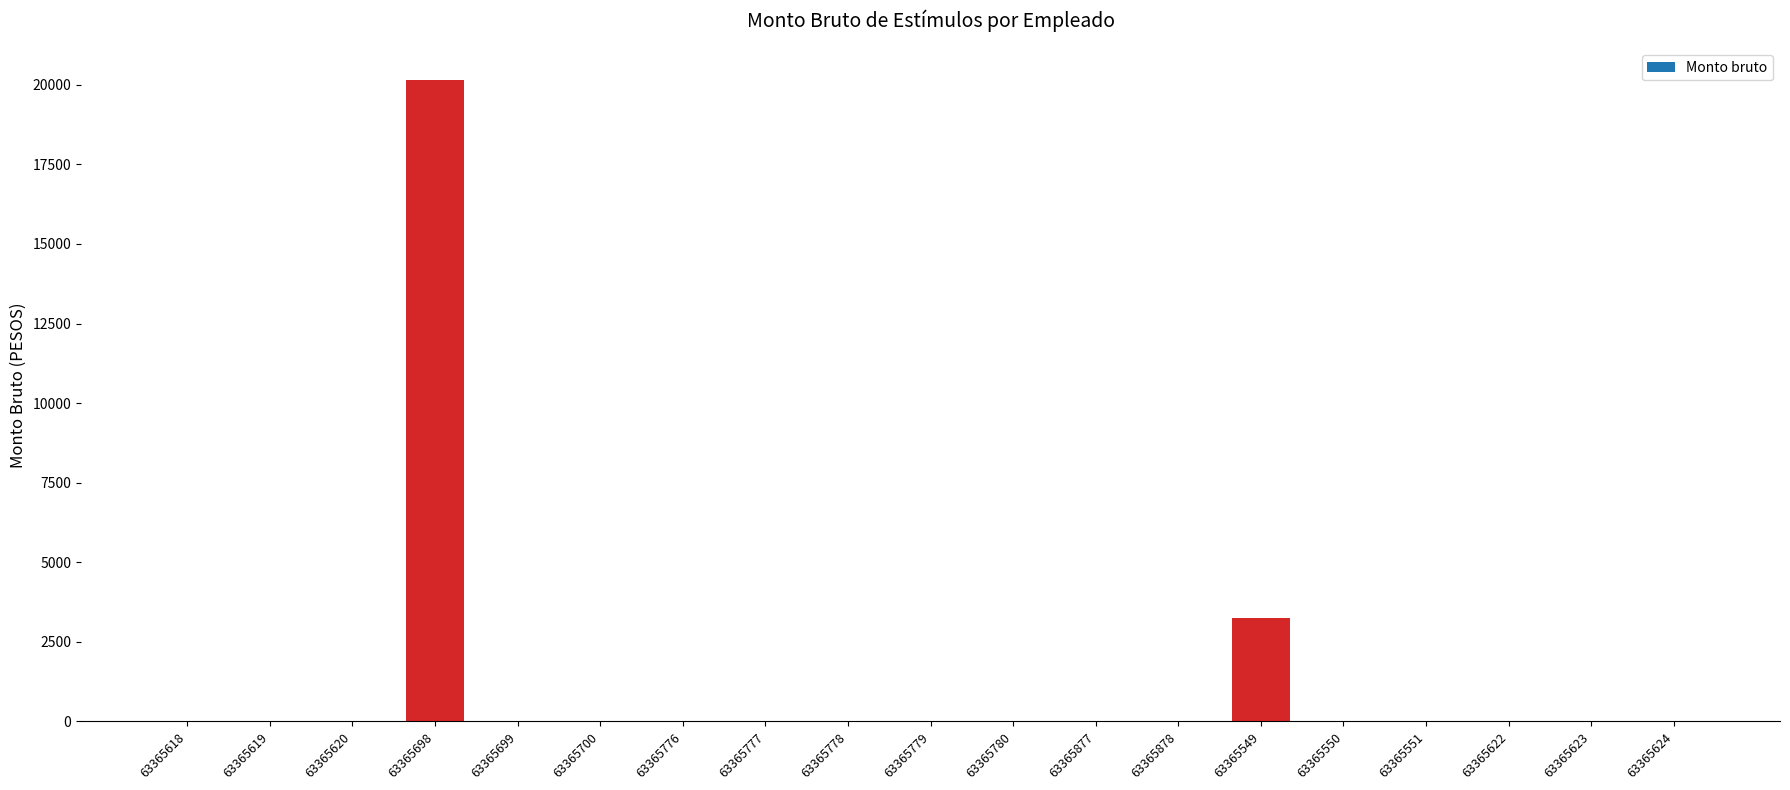

Which has a higher value, 63365698 or 63365551?

63365698